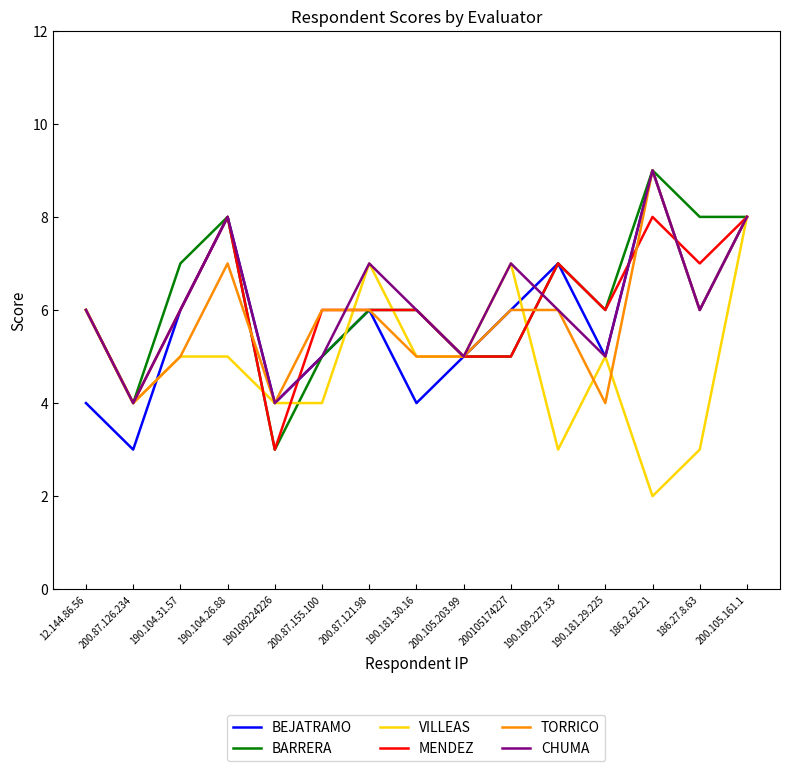

The BARRERA series shows 3 at 190109224226. True or false?

True